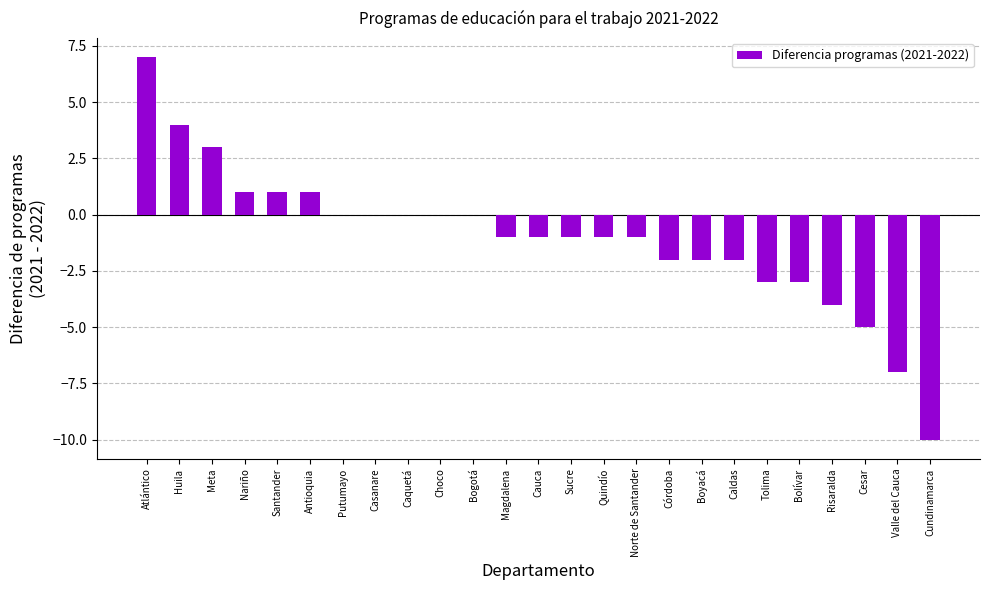

The value at Quindío is -1. True or false?

True